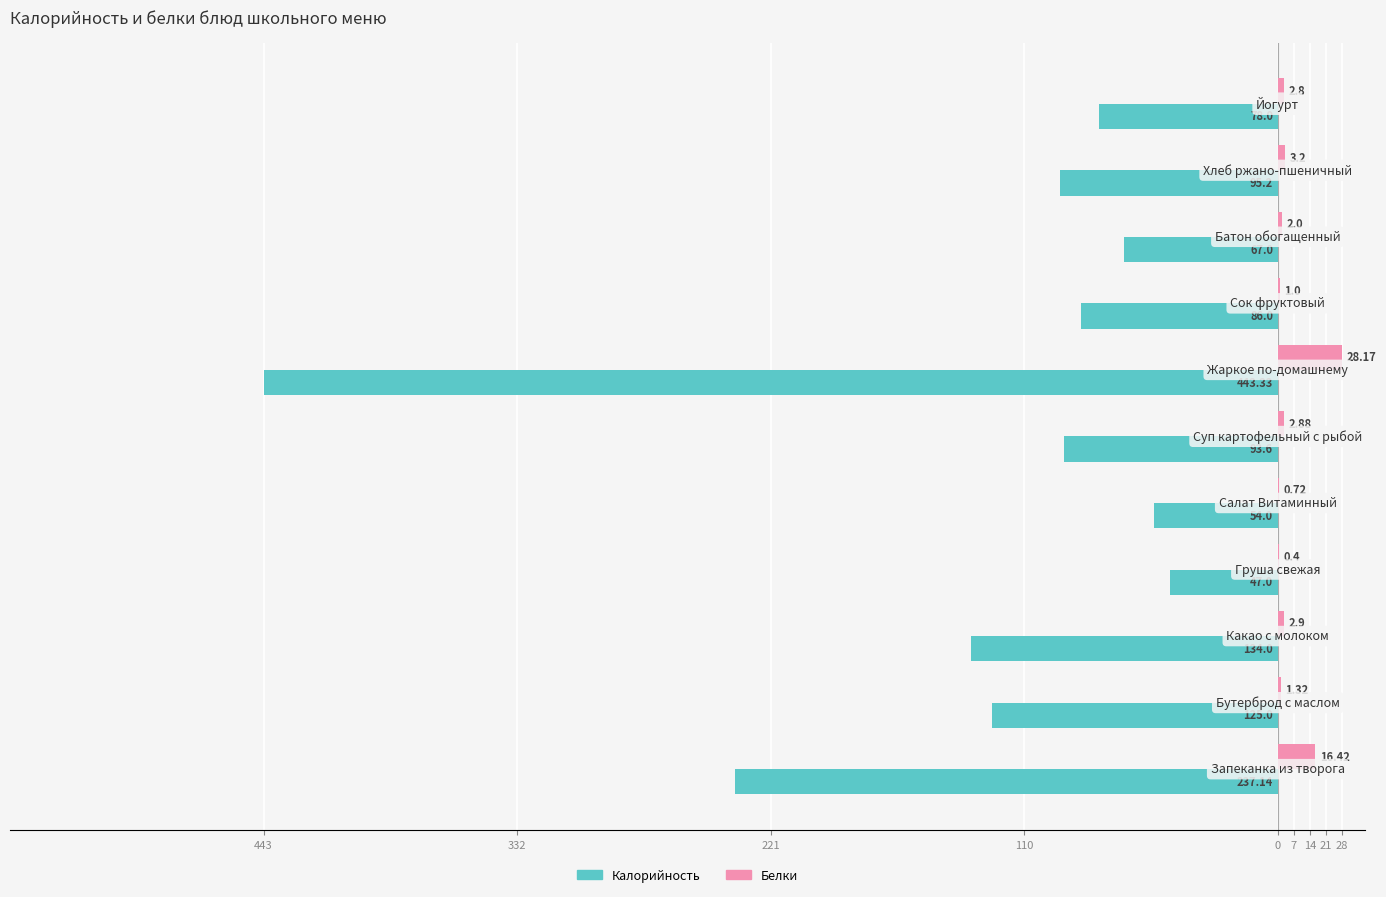

What are all the series names shown in the legend?

Калорийность, Белки